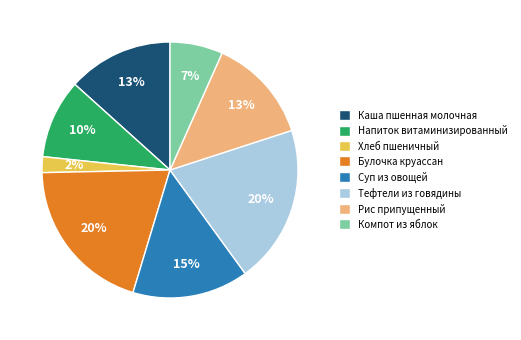

What is the smallest slice in the pie chart?

Хлеб пшеничный